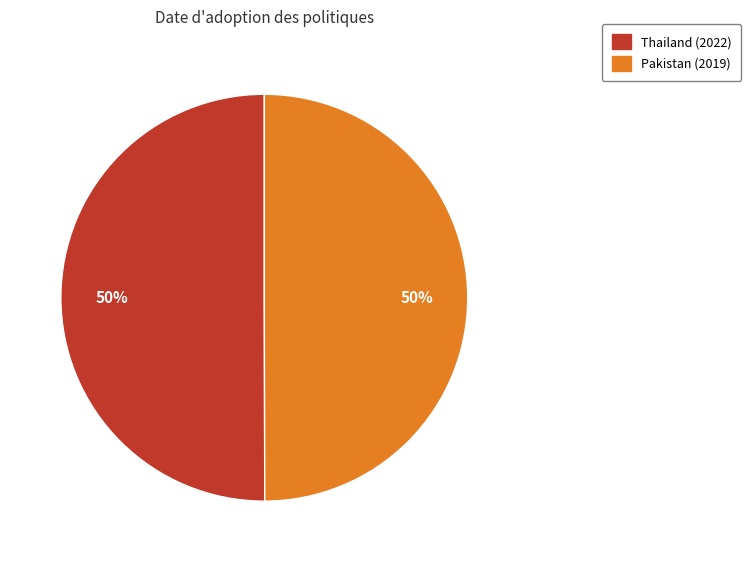

How many slices are in this pie chart?

2